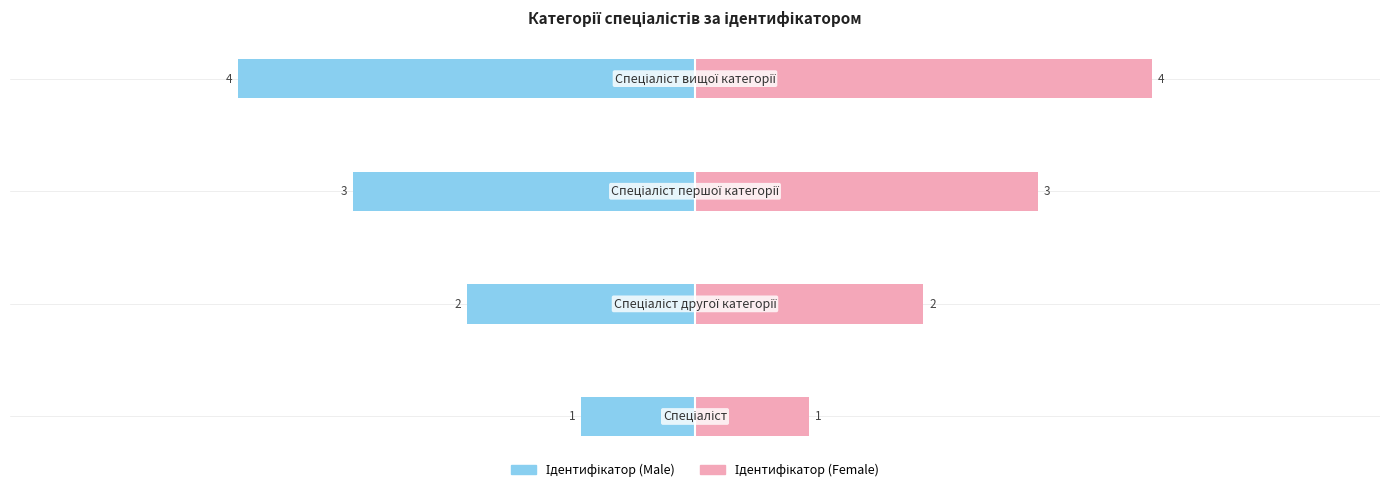

How many groups of bars are there?

4